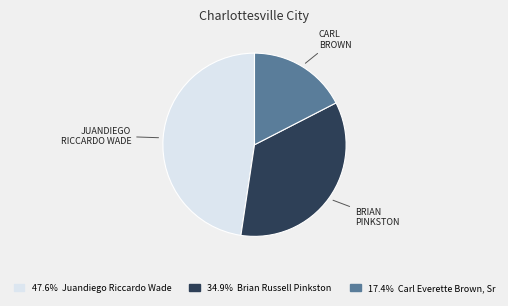

Is there any slice that represents more than half of the pie?

No